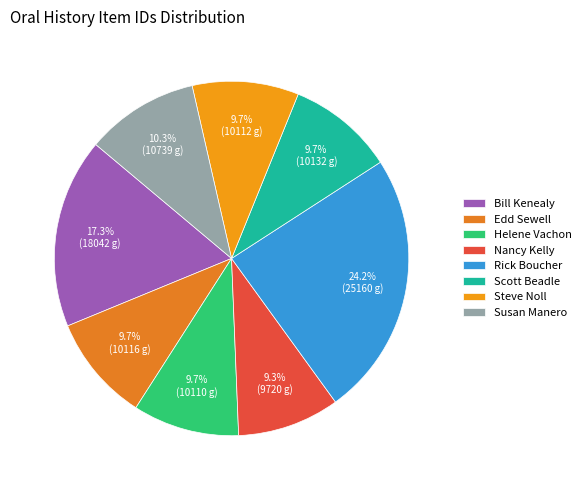

To the nearest percent, what is the average slice percentage?

12%